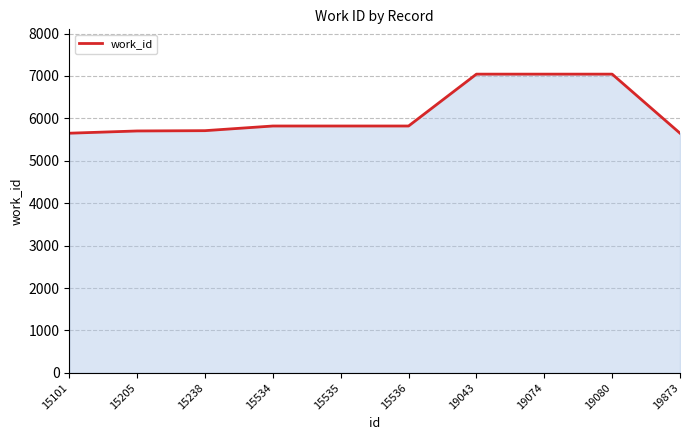

Approximately how many times larger is the value at 19074 compared to 19043?

1.0